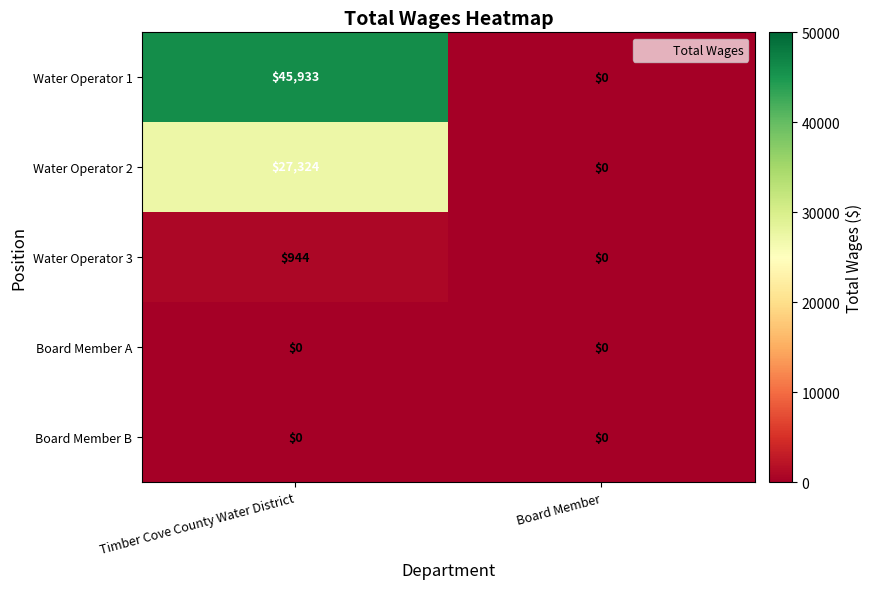

True or false: Board Member B has a value of 0 at Board Member.

True